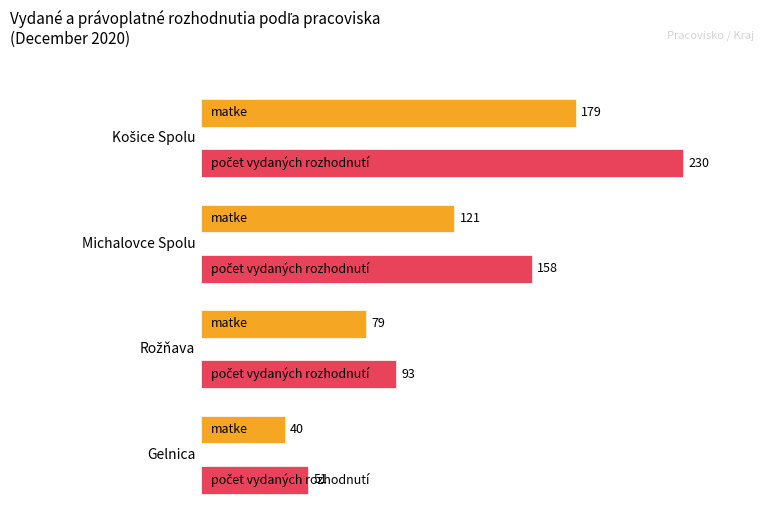

Which has a higher value, Gelnica or Rožňava?

Rožňava